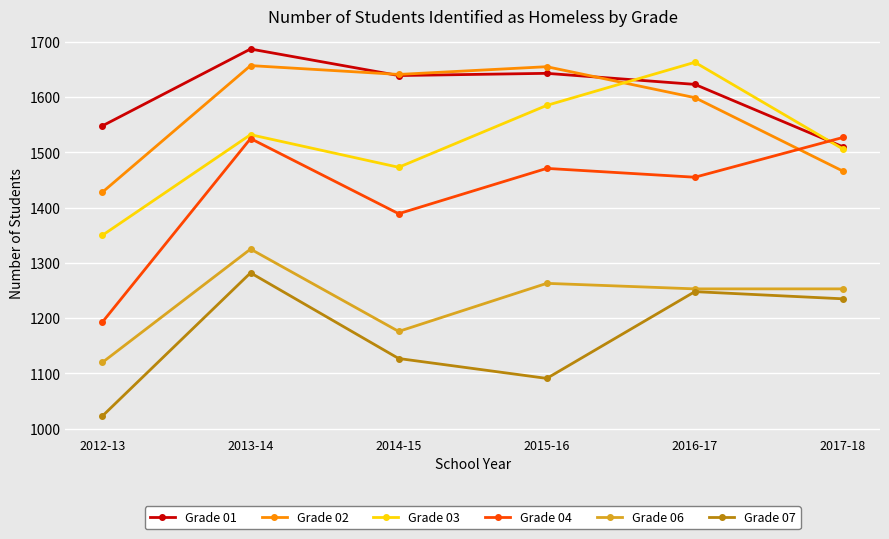

Is the value of Grade 01 at 2014-15 greater than the value of Grade 03 at 2012-13?

Yes